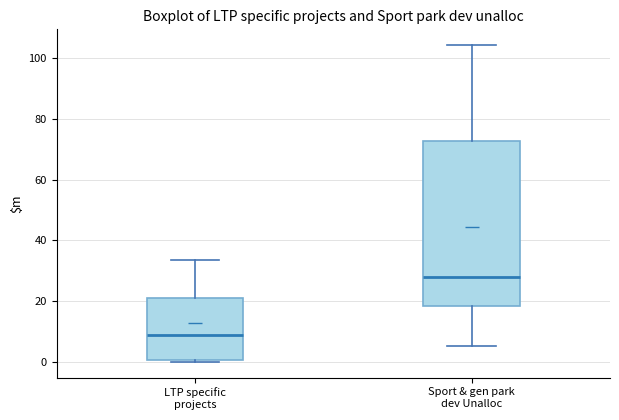

Which box's median line is the highest?

Sport & gen park dev Unalloc